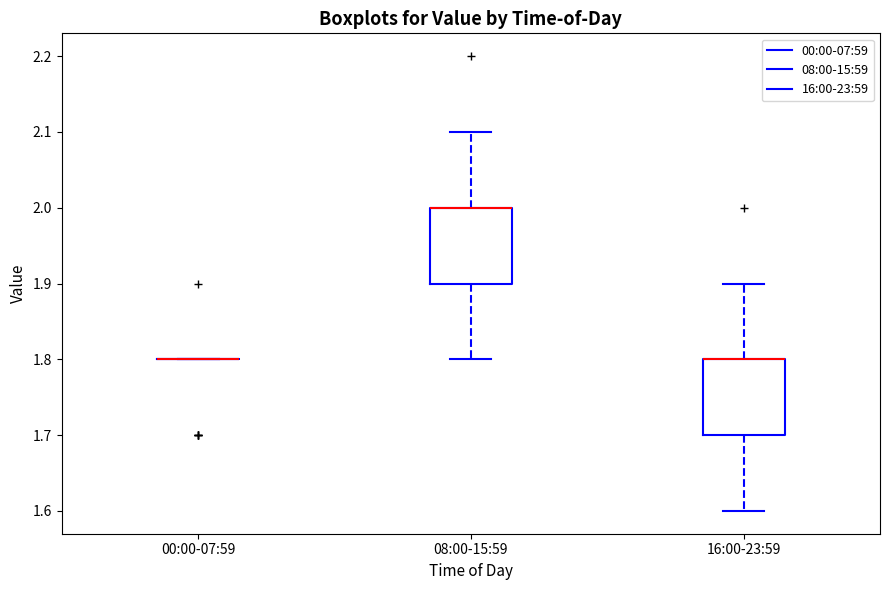

Reading left to right, transcribe this box plot: for each box, give where its median line is, the range the box spans, and where its two whiskers end, as read against the y-axis. The values are not printed on the chart, so give them approximately, as read against the axis.

00:00-07:59: box collapsed to a line at 1.8, whiskers 1.8 to 1.8
08:00-15:59: median 2.0 (drawn on the box's upper edge), box 1.9 to 2.0, whiskers 1.8 to 2.1
16:00-23:59: median 1.8 (drawn on the box's upper edge), box 1.7 to 1.8, whiskers 1.6 to 1.9